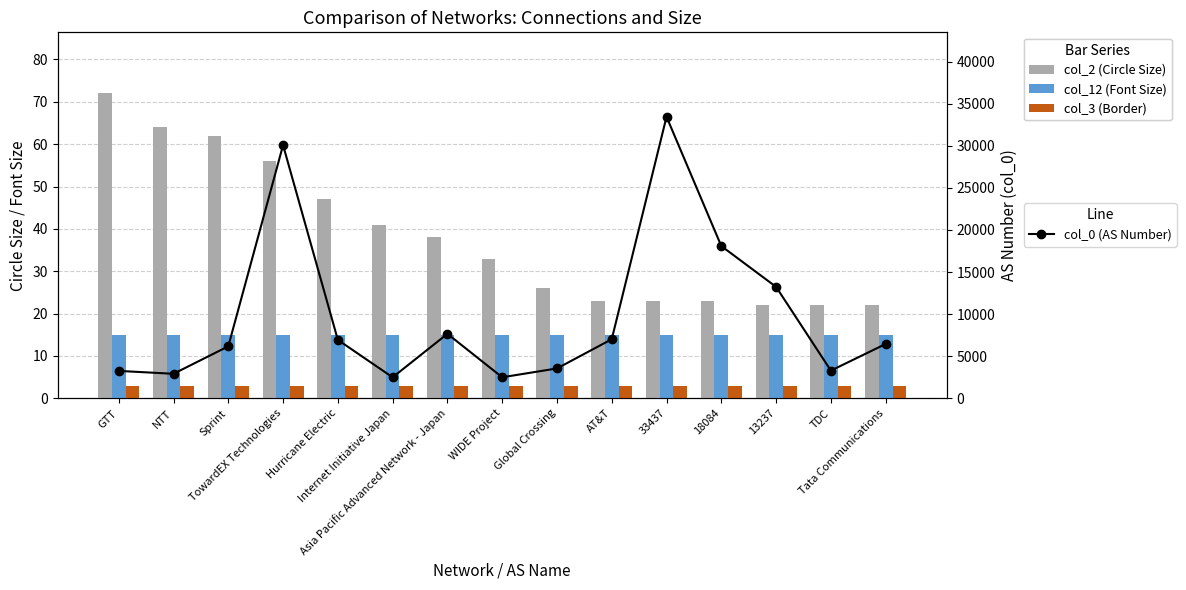

What is the value of the col_0 (AS Number) bar at the 10th from the left?

7018